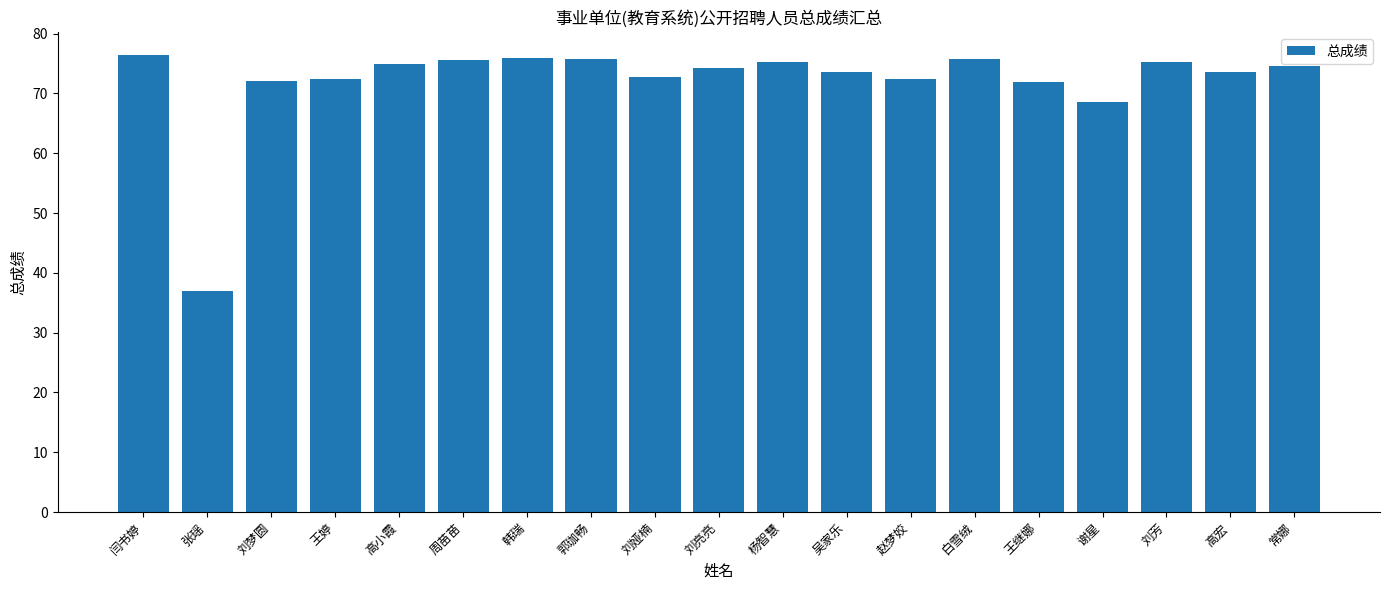

True or false: the data shows 43.7 at 刘亮亮.

False